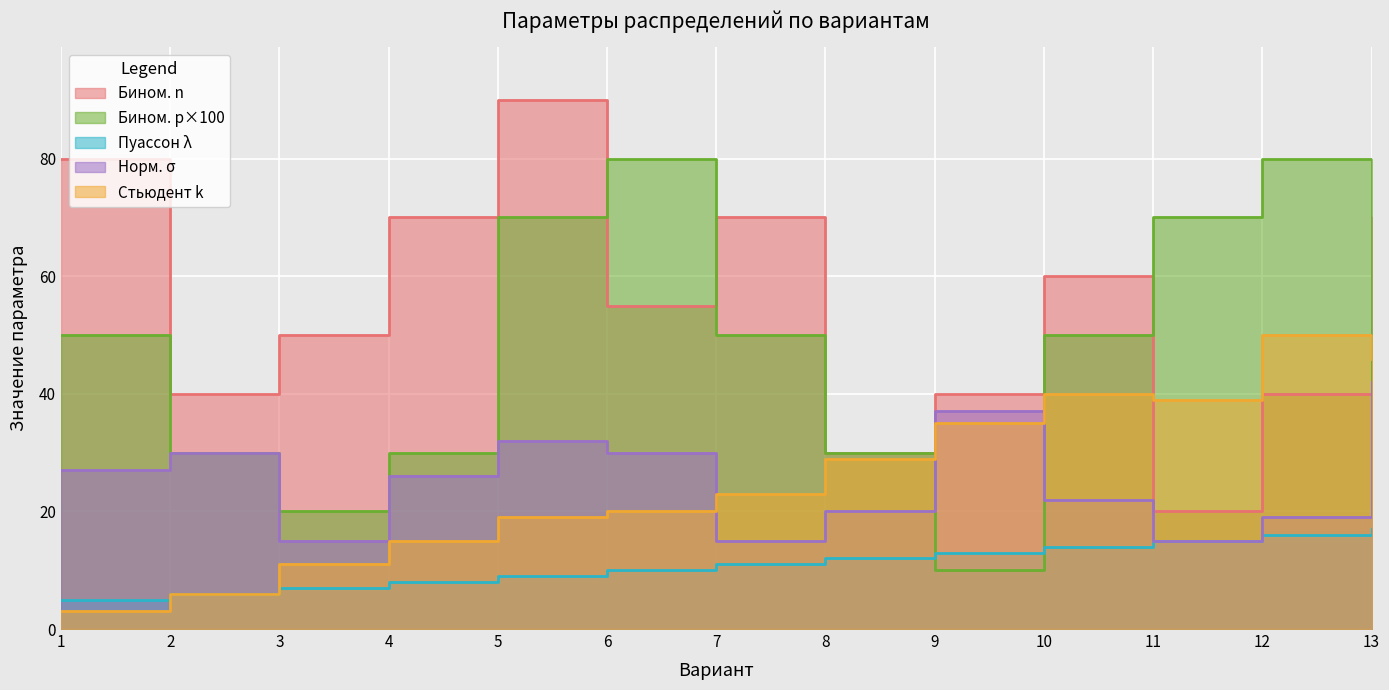

At 6, list the series in order from smallest to largest.

Пуассон λ, Стьюдент k, Норм. σ, Бином. n, Бином. p×100